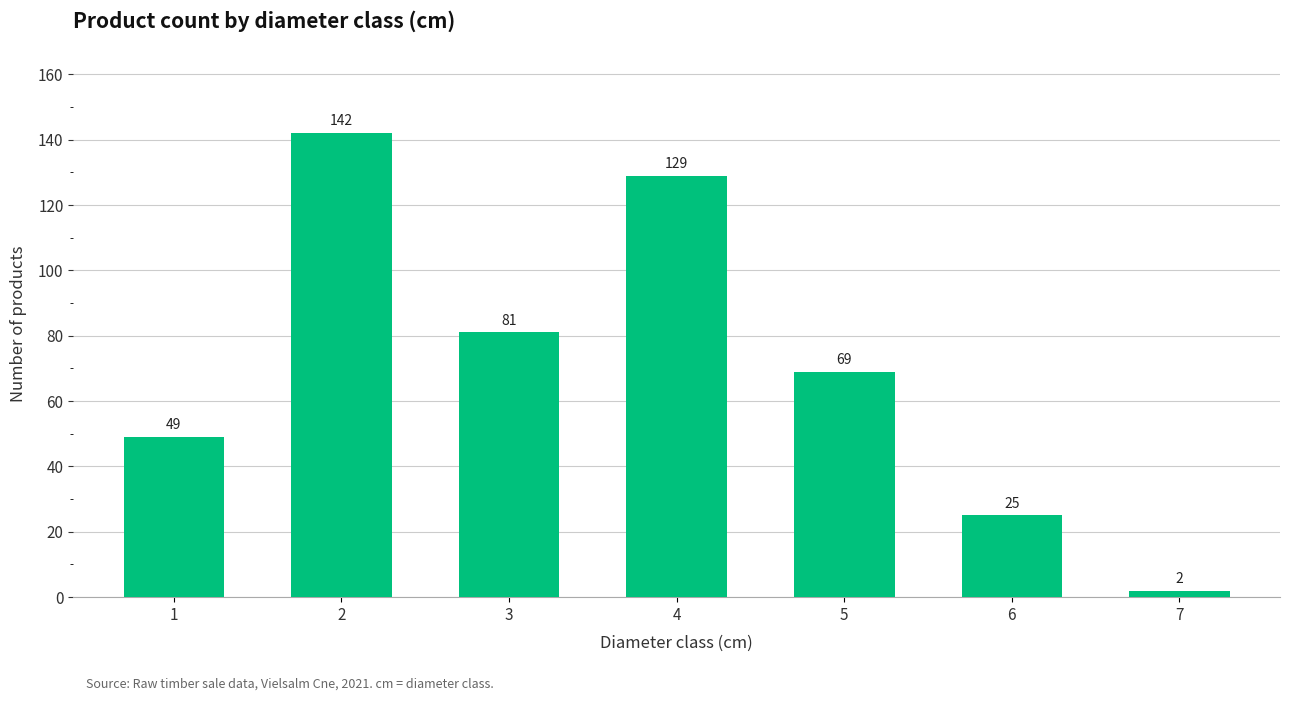

Which label corresponds to the smallest value in the chart?

7